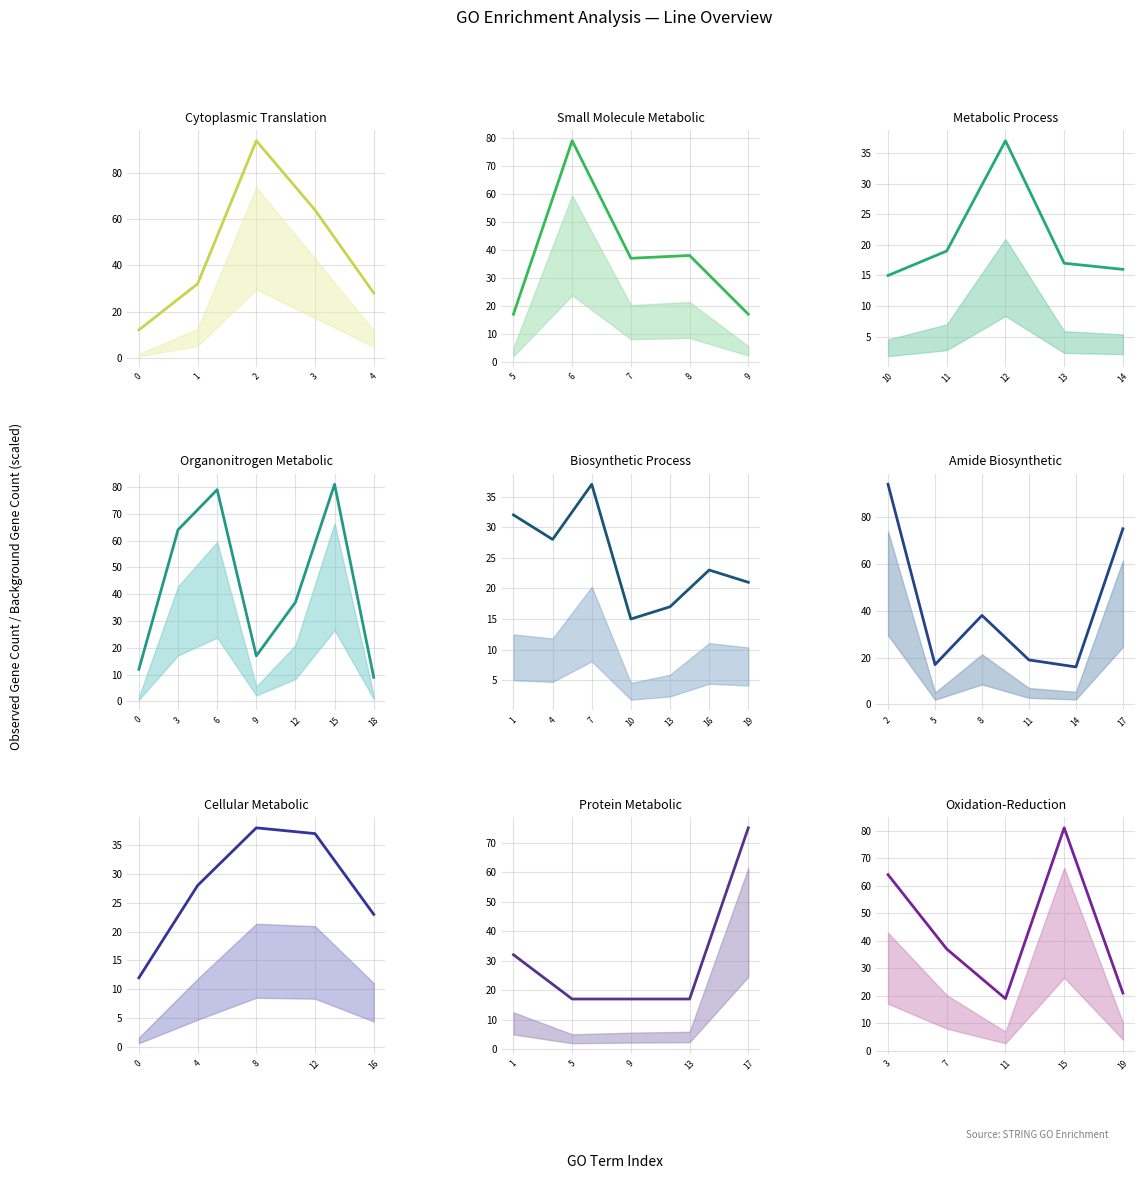

Does the chart display data point markers on the line(s)?

No